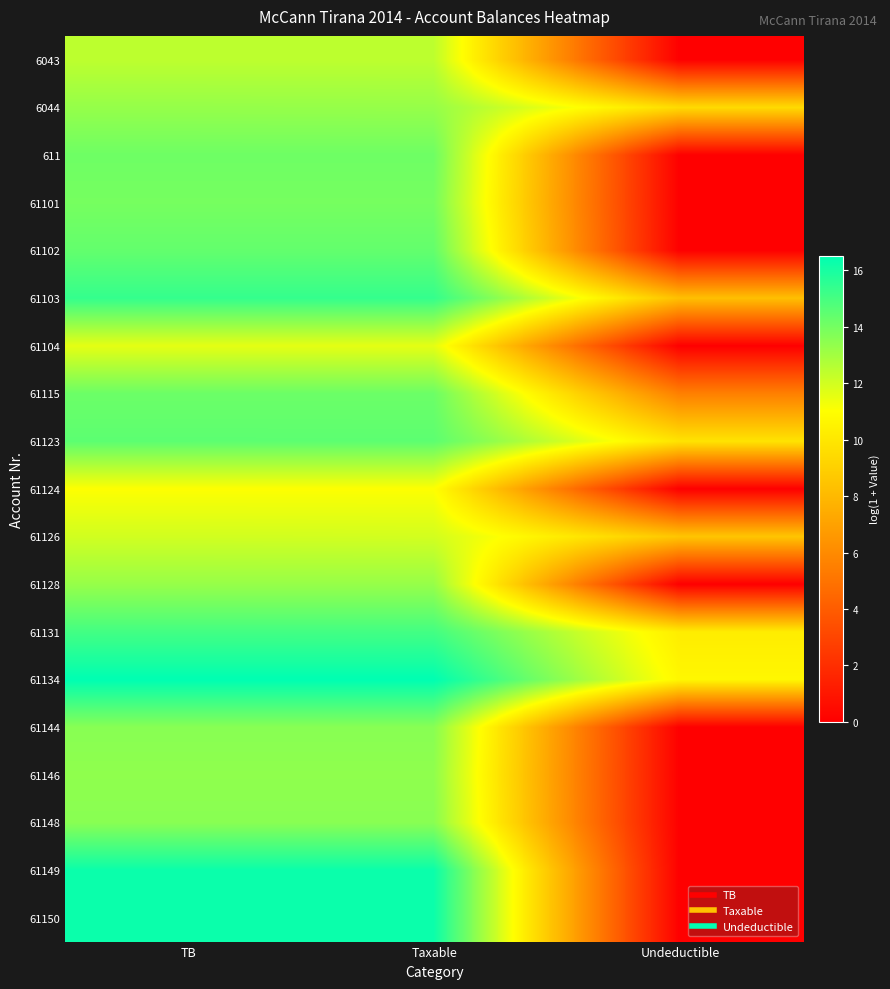

Reading left to right, transcribe all the data shown in this chart.

6043: TB=12.4	Taxable=12.4	Undeductible=0.0
6044: TB=13.3	Taxable=13.3	Undeductible=9.5
611: TB=14.1	Taxable=14.1	Undeductible=0.0
61101: TB=14.0	Taxable=14.0	Undeductible=0.0
61102: TB=14.4	Taxable=14.4	Undeductible=0.0
61103: TB=15.4	Taxable=15.4	Undeductible=8.3
61104: TB=11.6	Taxable=11.6	Undeductible=0.0
61115: TB=14.2	Taxable=14.2	Undeductible=5.5
61123: TB=14.5	Taxable=14.5	Undeductible=9.8
61124: TB=11.0	Taxable=11.0	Undeductible=0.0
61126: TB=12.0	Taxable=12.0	Undeductible=8.5
61128: TB=13.2	Taxable=13.2	Undeductible=0.0
61131: TB=15.1	Taxable=15.1	Undeductible=10.2
61134: TB=16.5	Taxable=16.5	Undeductible=10.7
61144: TB=13.6	Taxable=13.6	Undeductible=0.0
61146: TB=13.4	Taxable=13.4	Undeductible=0.0
61148: TB=13.6	Taxable=13.6	Undeductible=0.0
61149: TB=16.3	Taxable=16.3	Undeductible=0.0
61150: TB=16.3	Taxable=16.3	Undeductible=0.0